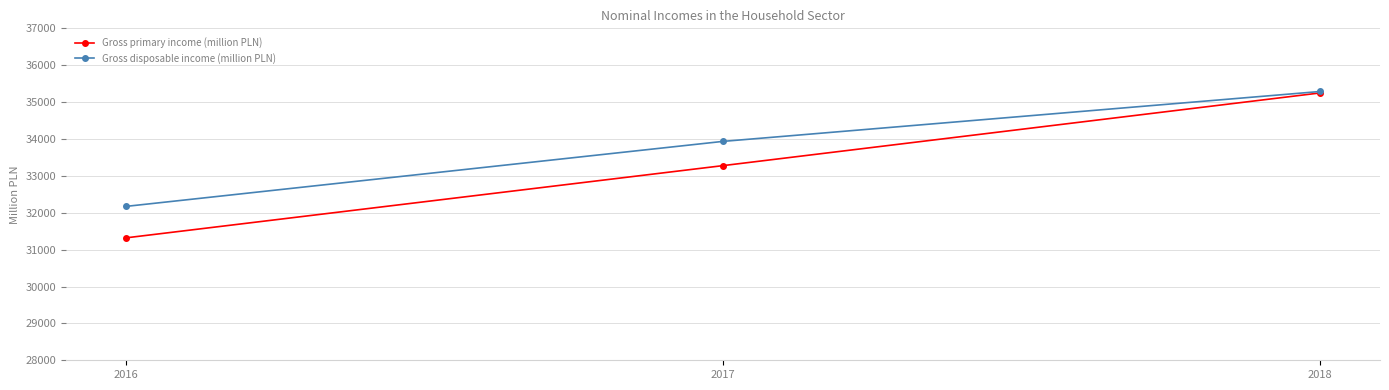

Reading left to right, extract all data points from this chart.

Gross primary income (million PLN): 2016=31319	2017=33278	2018=35249
Gross disposable income (million PLN): 2016=32172	2017=33935	2018=35288